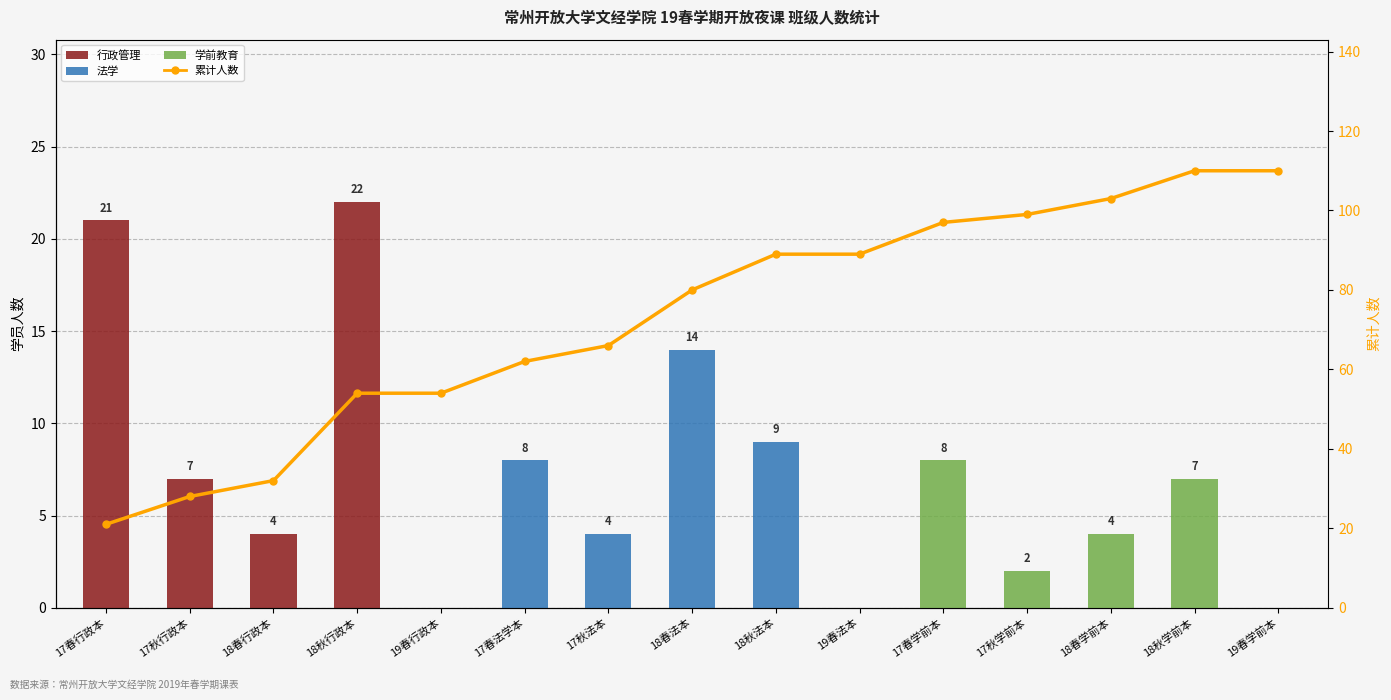

The value of 累计人数 at 18春法本 is 80. True or false?

True